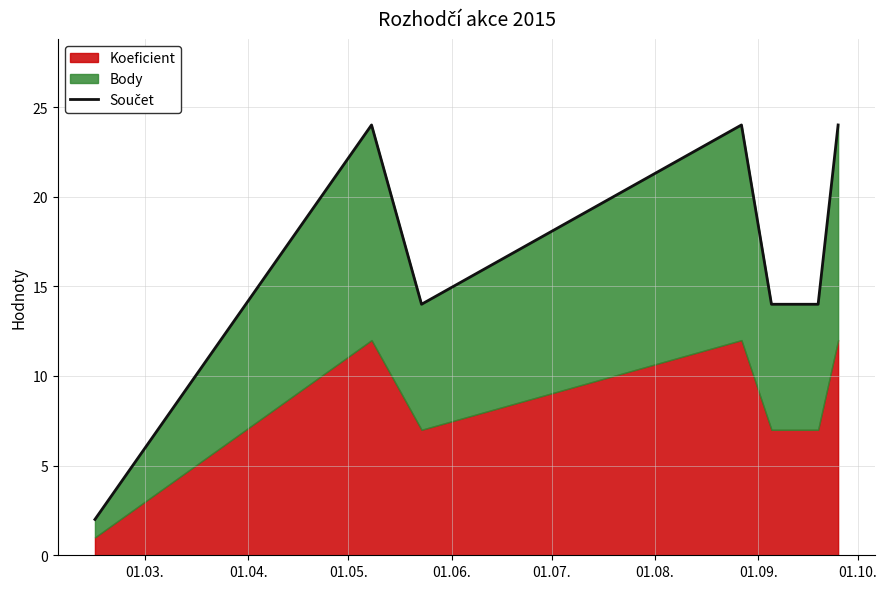

The value at 01.09. is 13. True or false?

False